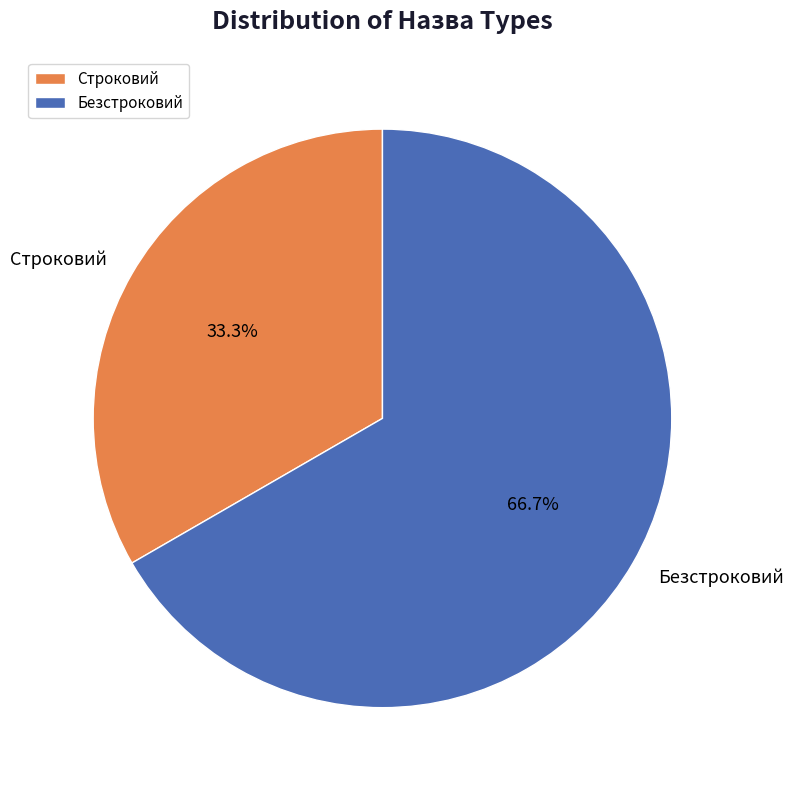

Do Строковий and Безстроковий together represent more than half of the pie?

Yes